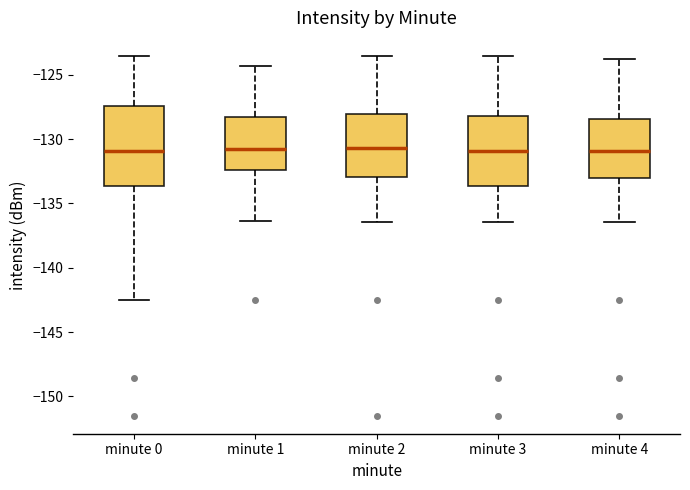

Which box is the tallest, from its lower edge to its upper edge?

minute 0